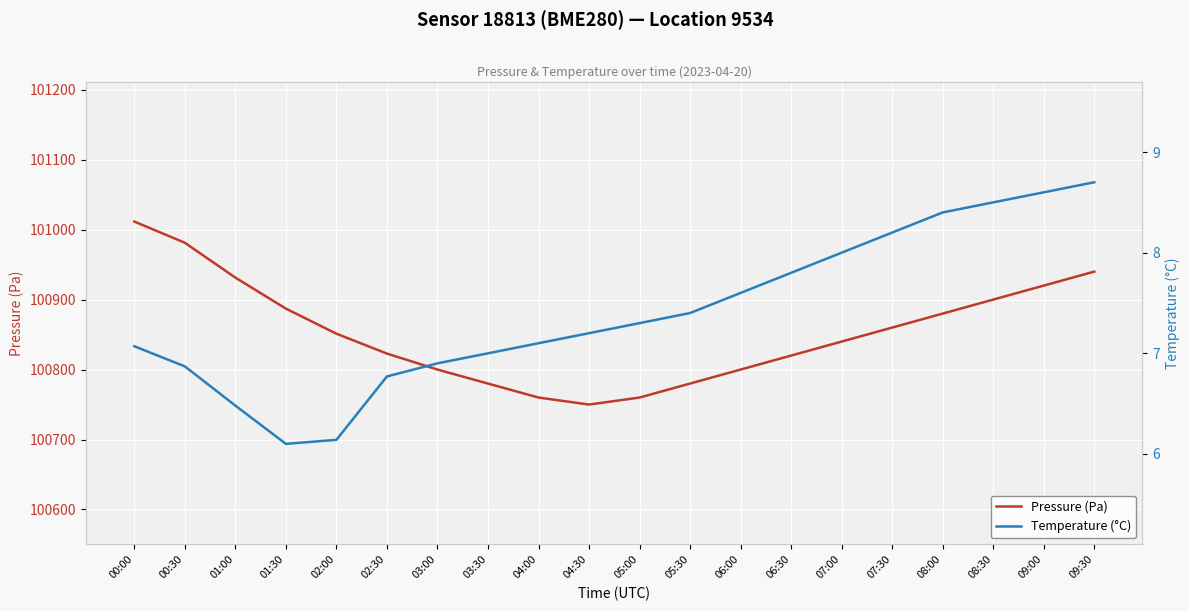

Which series changed the most between 00:30 and 06:00?

Pressure (Pa)